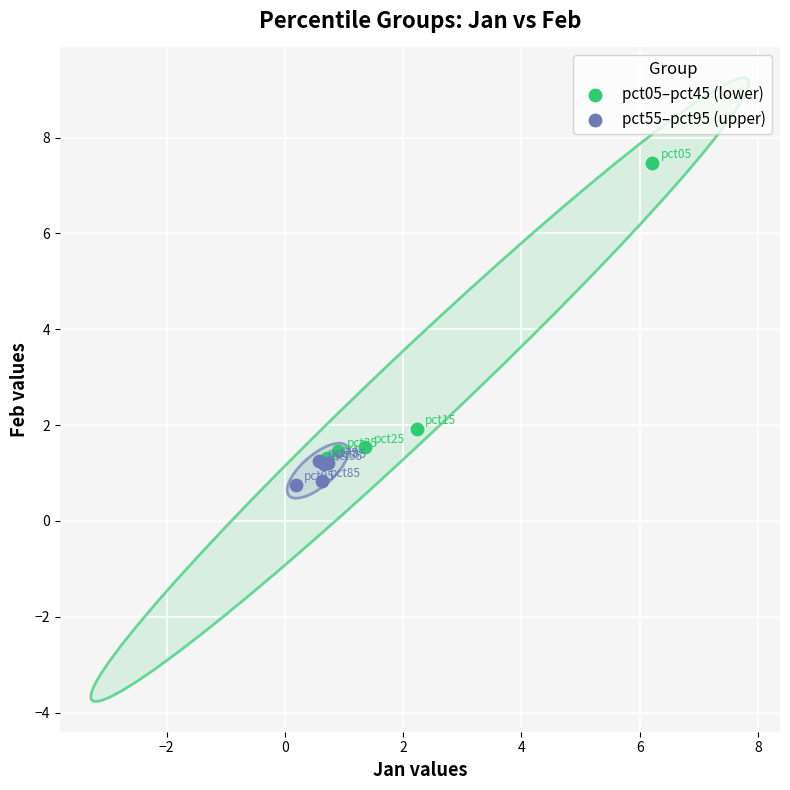

Which series has the widest spread of Y values?

pct05–pct45 (lower)